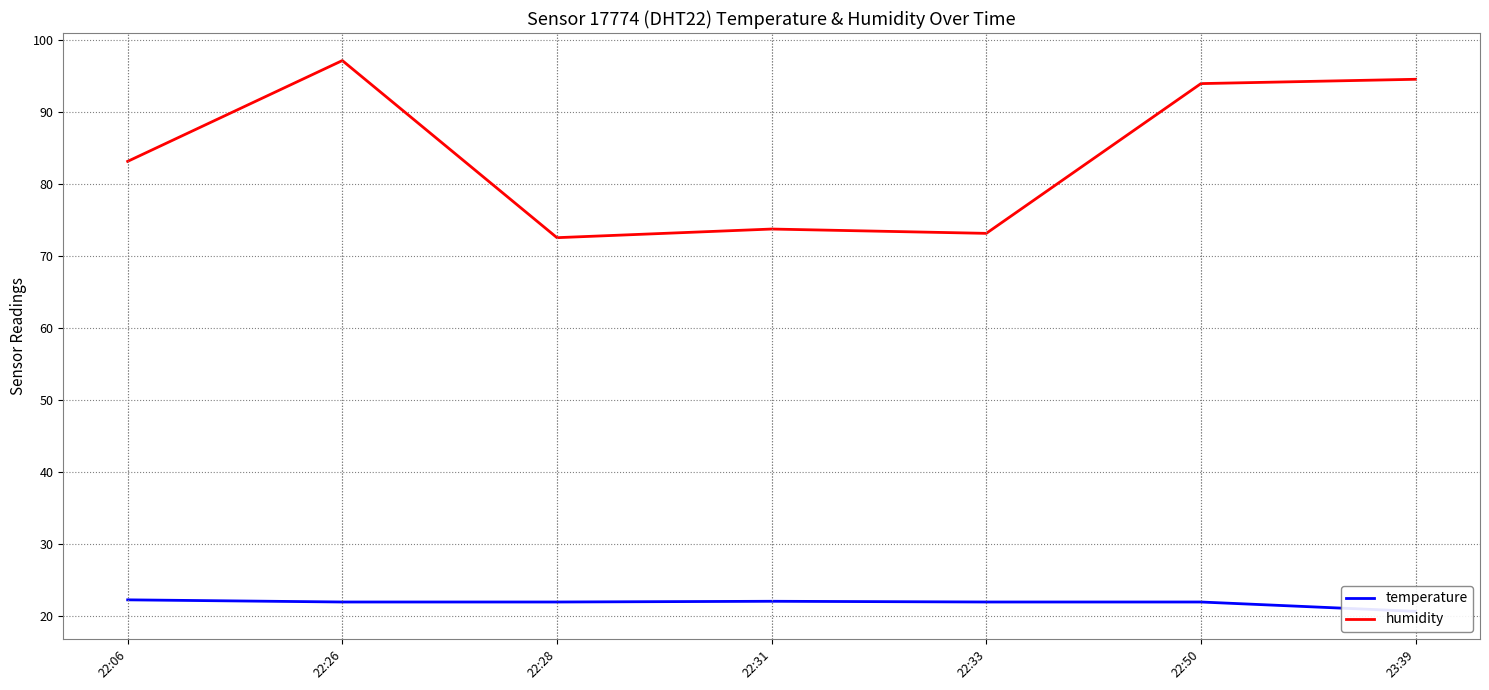

Which category has the lowest value in the humidity series?

22:28